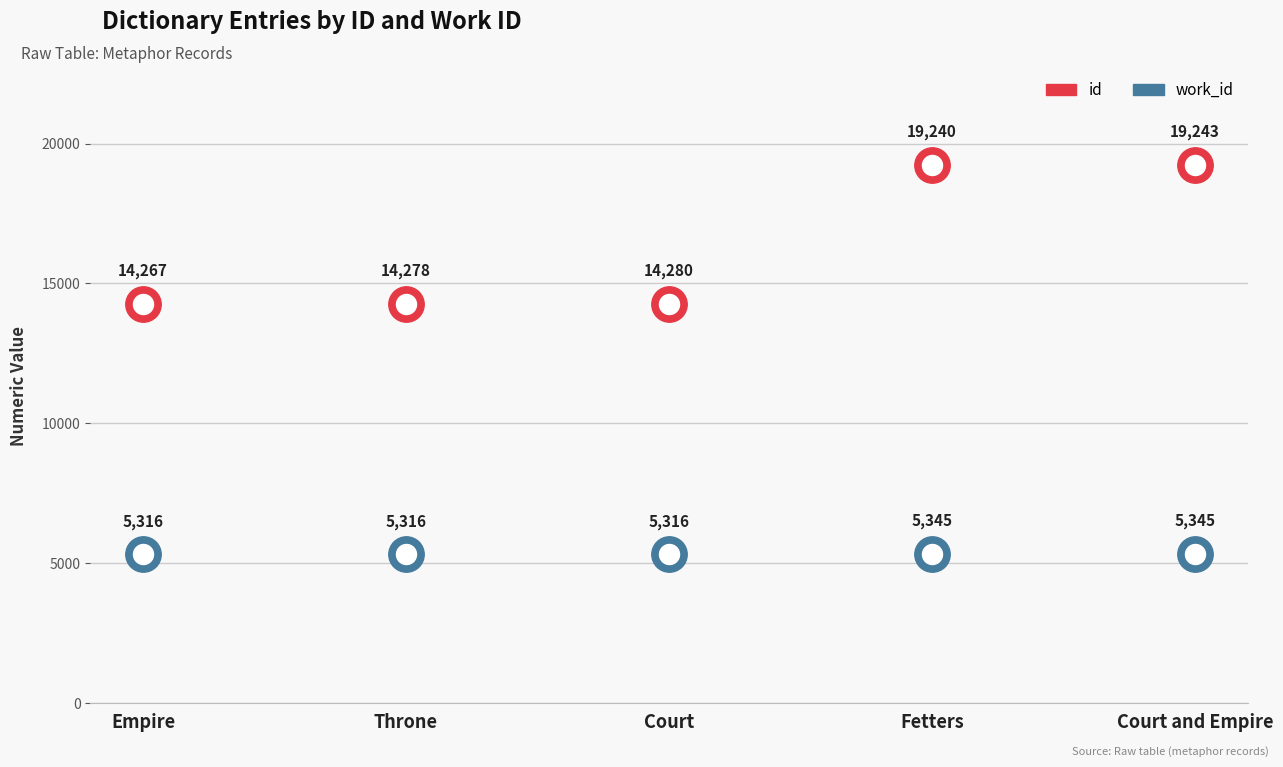

What is the total value across all series at Empire?

19583